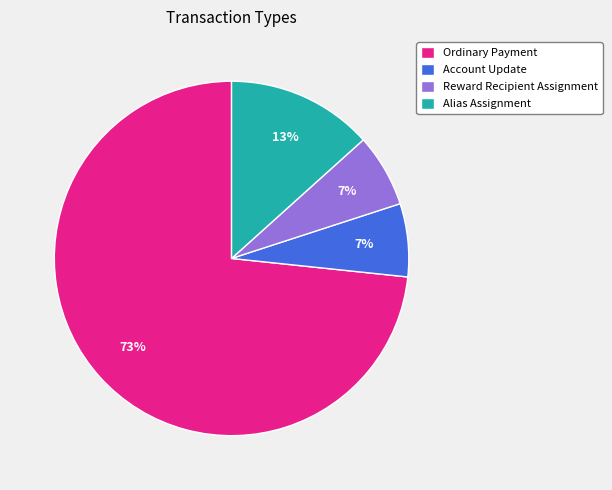

Do Ordinary Payment and Reward Recipient Assignment together represent more than half of the pie?

Yes